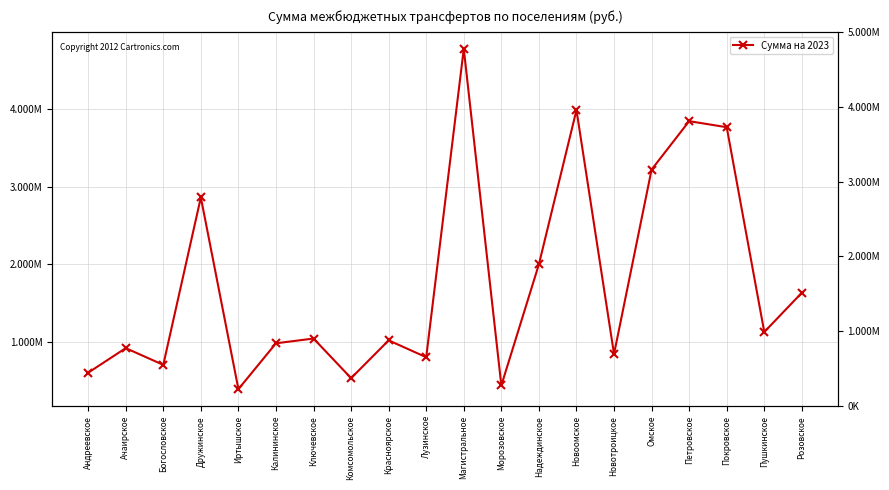

Rank the categories by value from highest to lowest.

Магистральное, Новоомское, Петровское, Покровское, Омское, Дружинское, Надеждинское, Розовское, Пушкинское, Ключевское, Красноярское, Калининское, Ачаирское, Новотроицкое, Лузинское, Богословское, Андреевское, Комсомольское, Морозовское, Иртышское